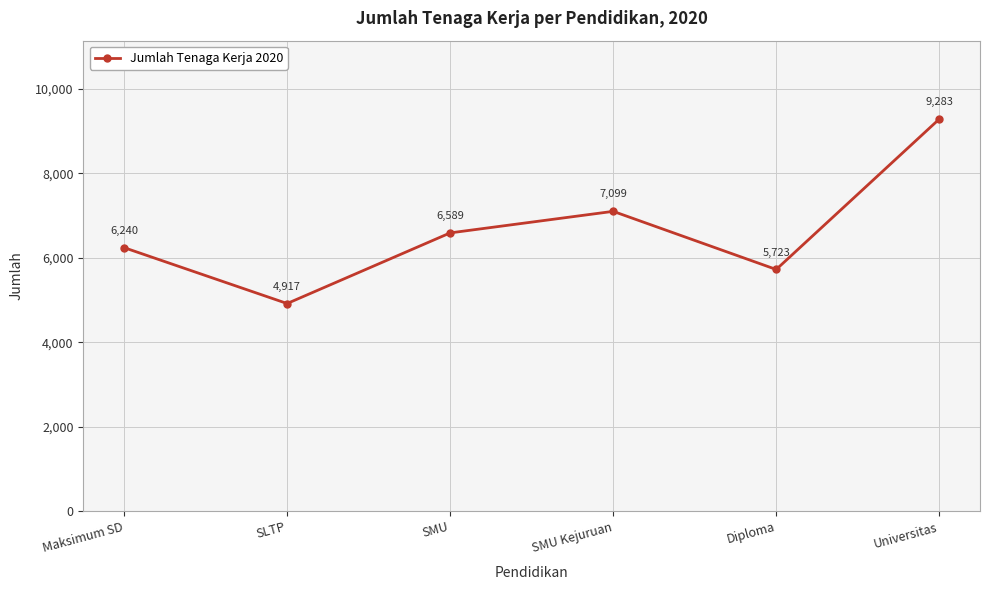

What is the difference between the maximum and minimum values?

4366